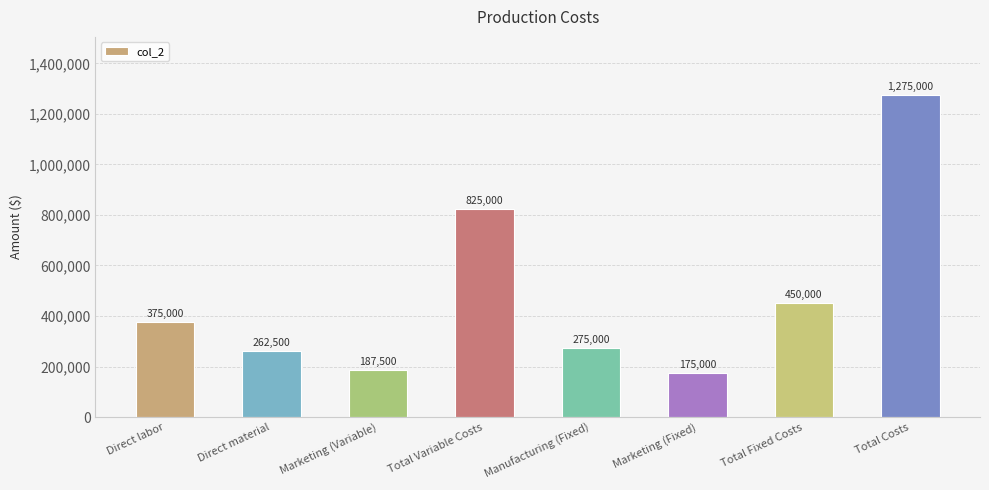

What is the change in value from Direct material to Total Fixed Costs?

+187500